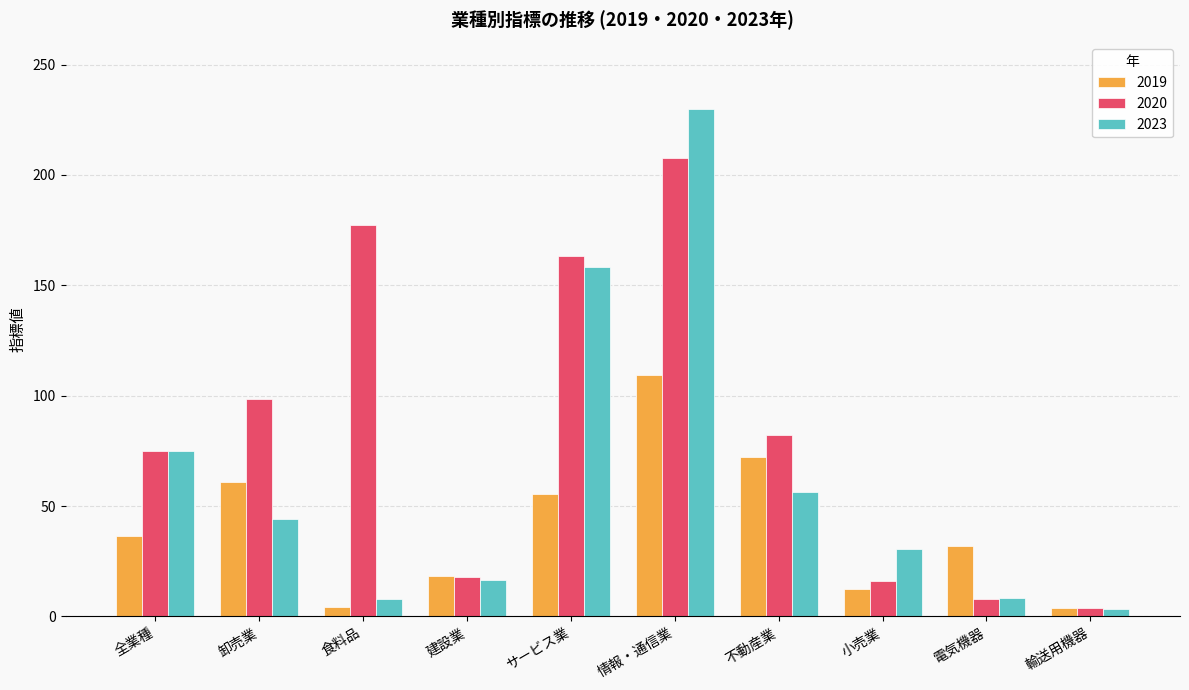

At which label does 2019 first exceed 36?

全業種